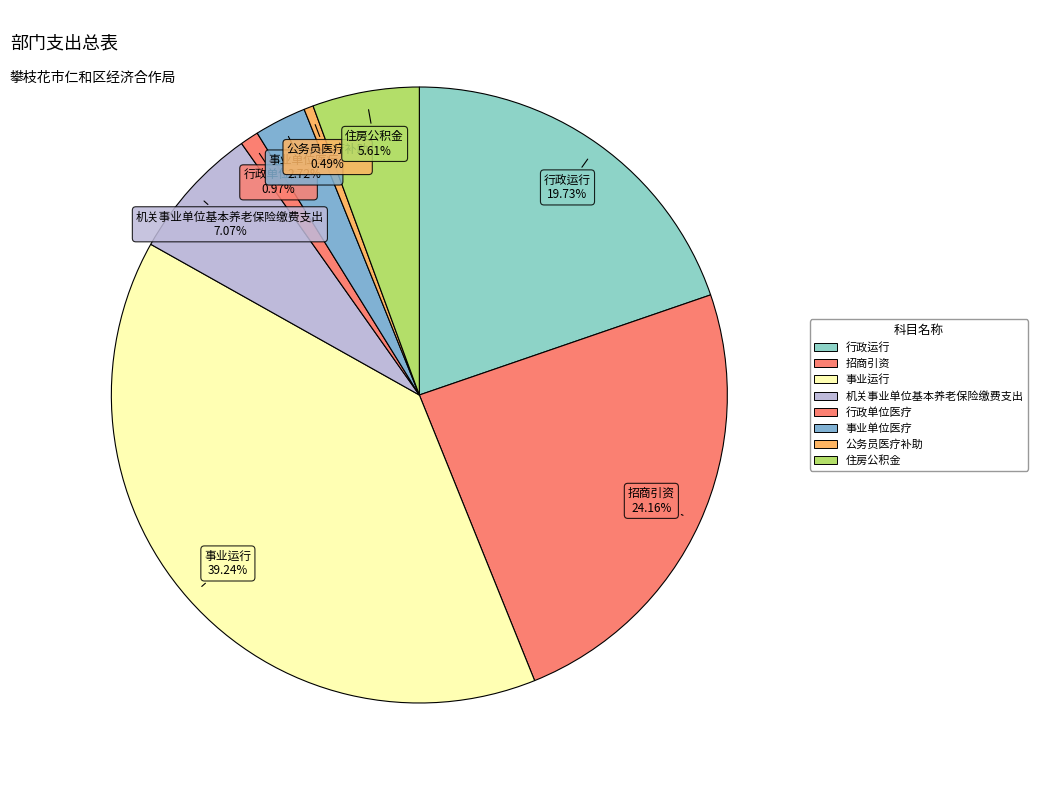

How many segments does this pie chart have?

8